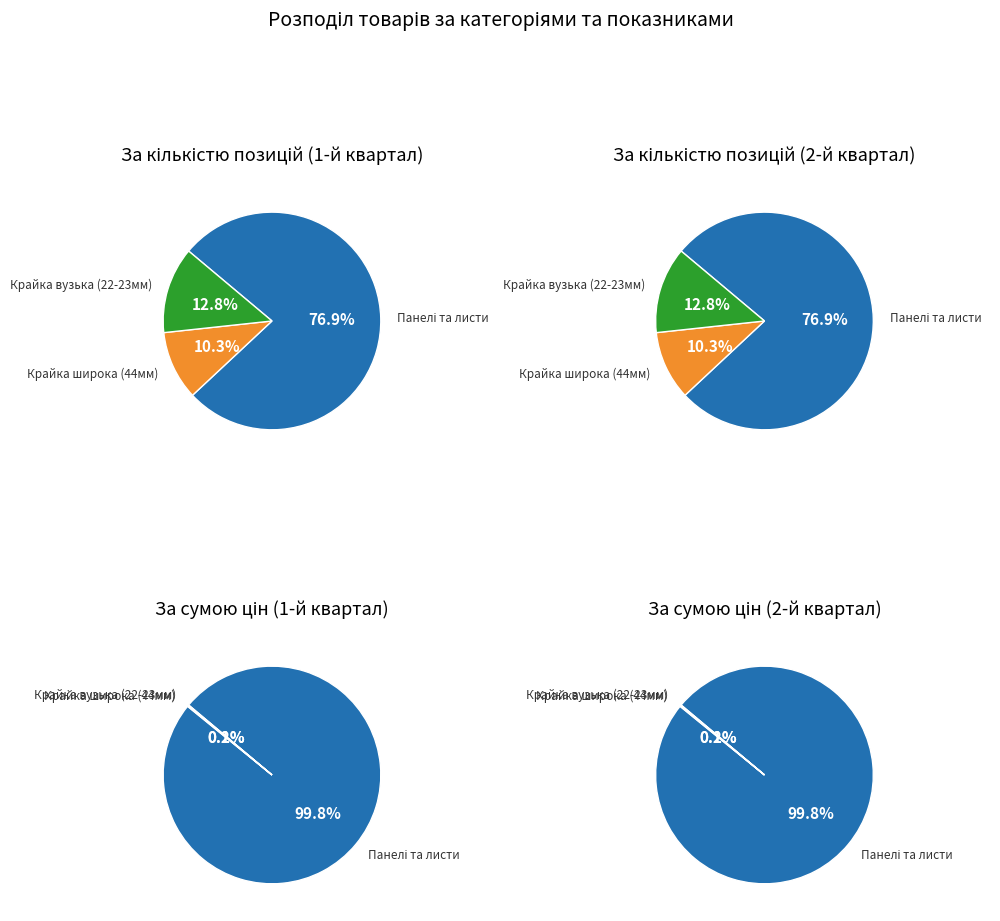

The values slice represents 13% of the pie. True or false?

True